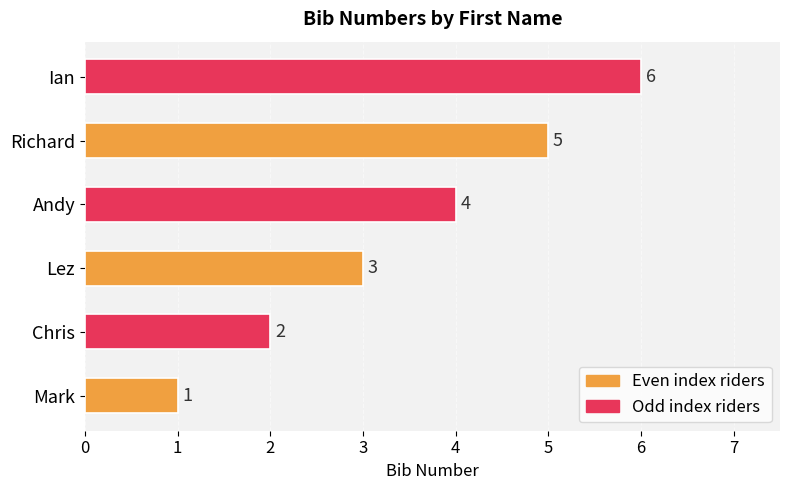

List the labels in order of value, largest first.

Ian, Richard, Andy, Lez, Chris, Mark